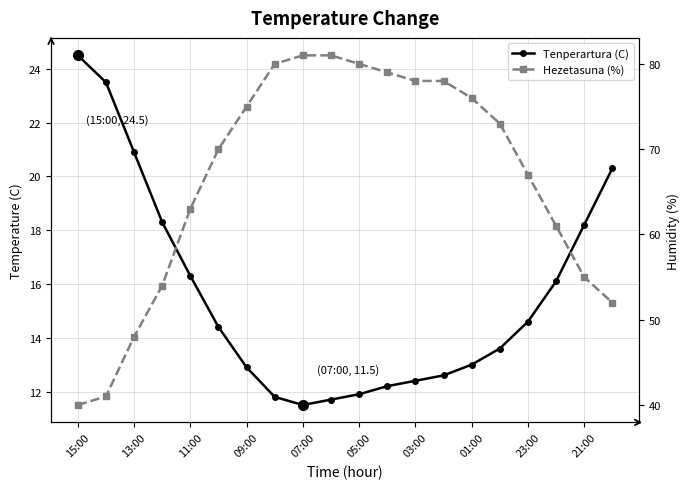

Does the chart display data point markers on the line(s)?

Yes